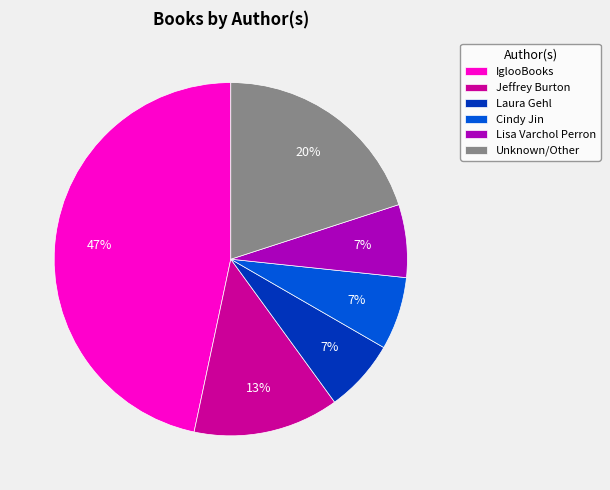

How many segments does this pie chart have?

6